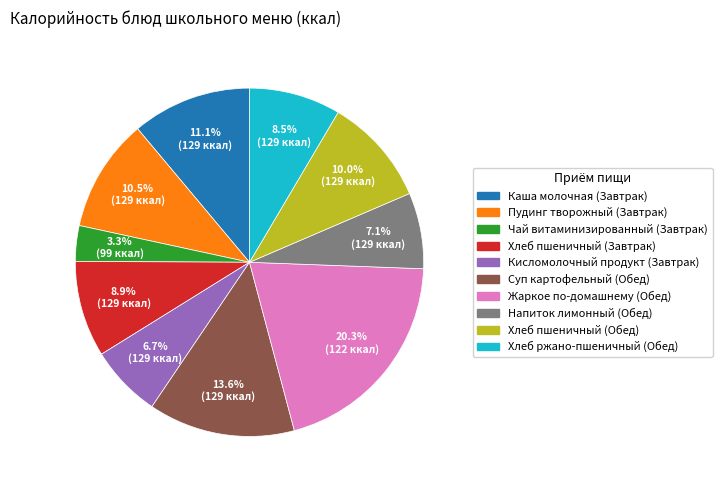

What portion of the pie excludes Пудинг творожный (Завтрак)?

89.5%